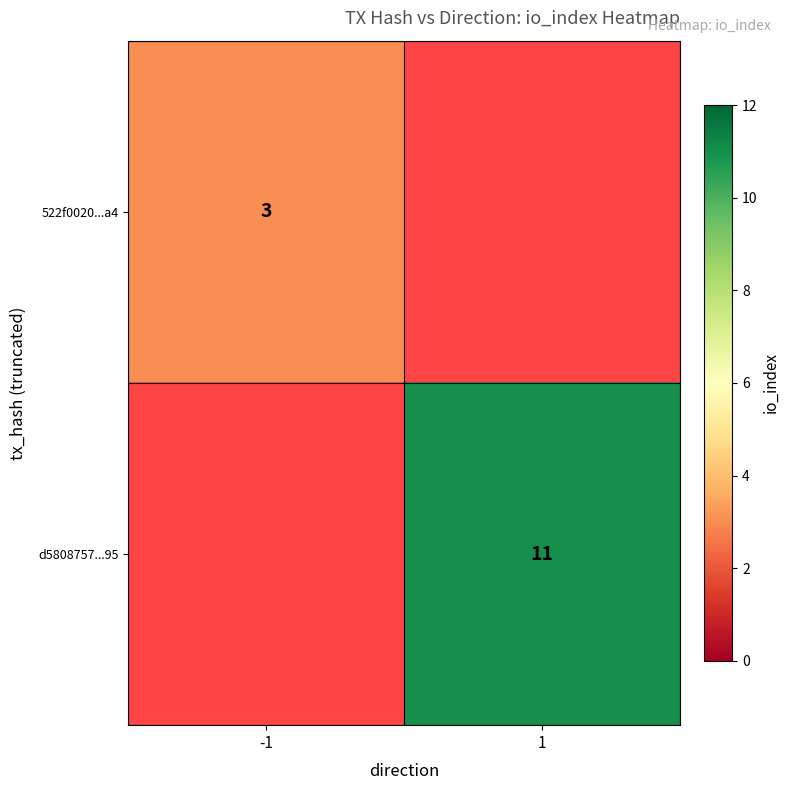

The value of 522f0020...a4 at -1 is 3. True or false?

True